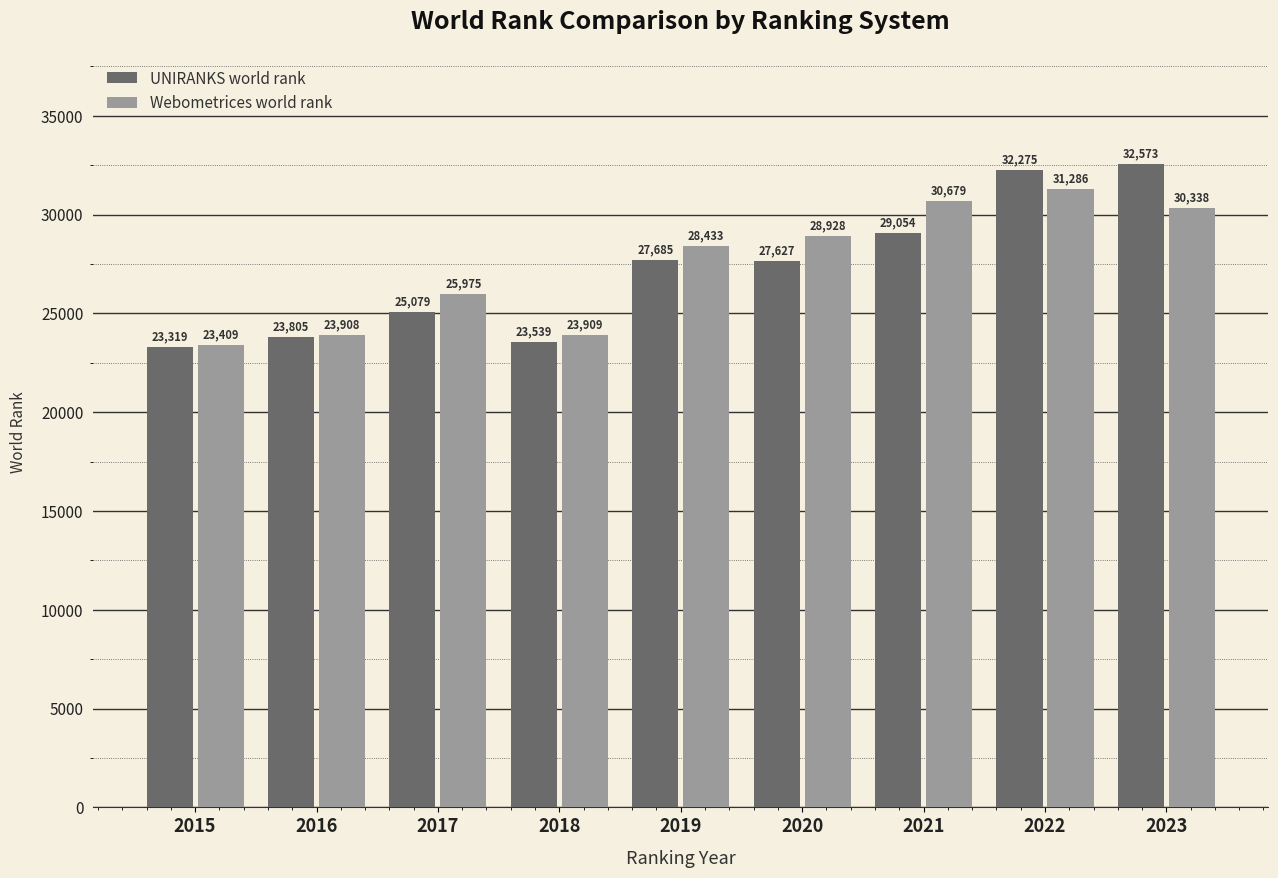

What is the greatest value displayed?

32573